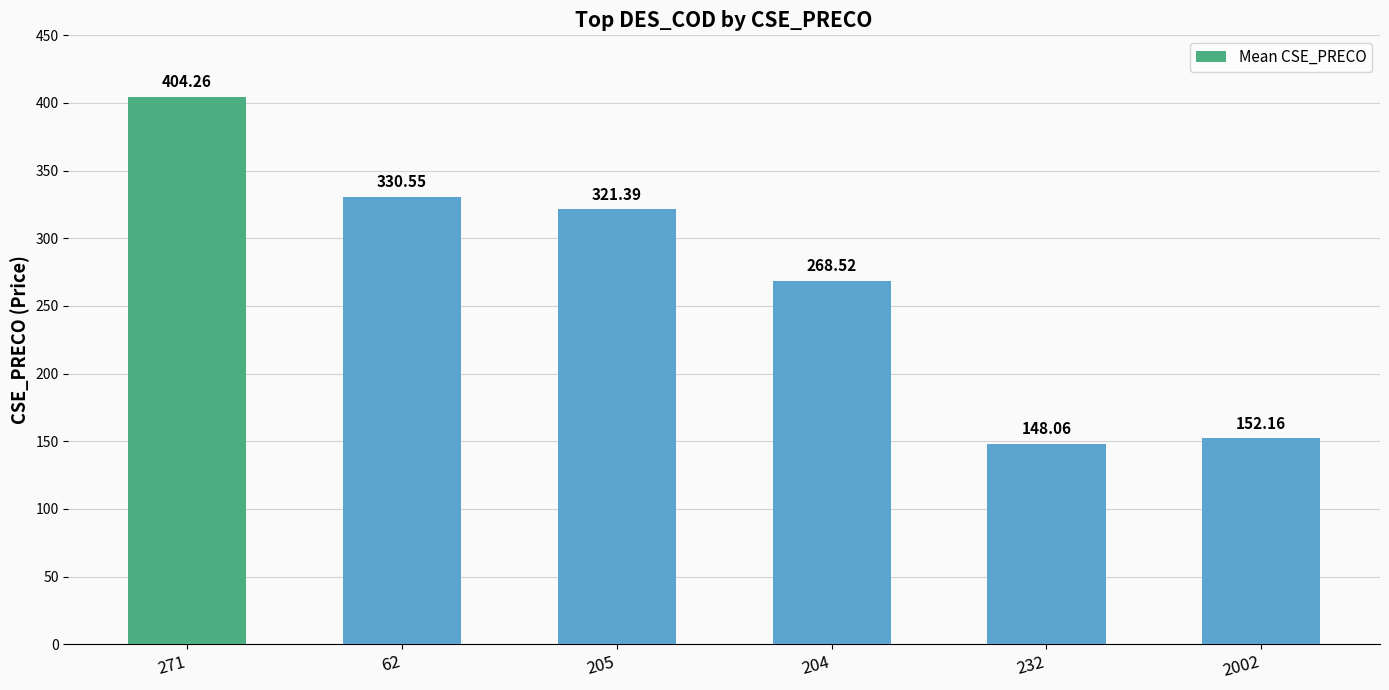

What is the label of the 1st bar from the left?

271